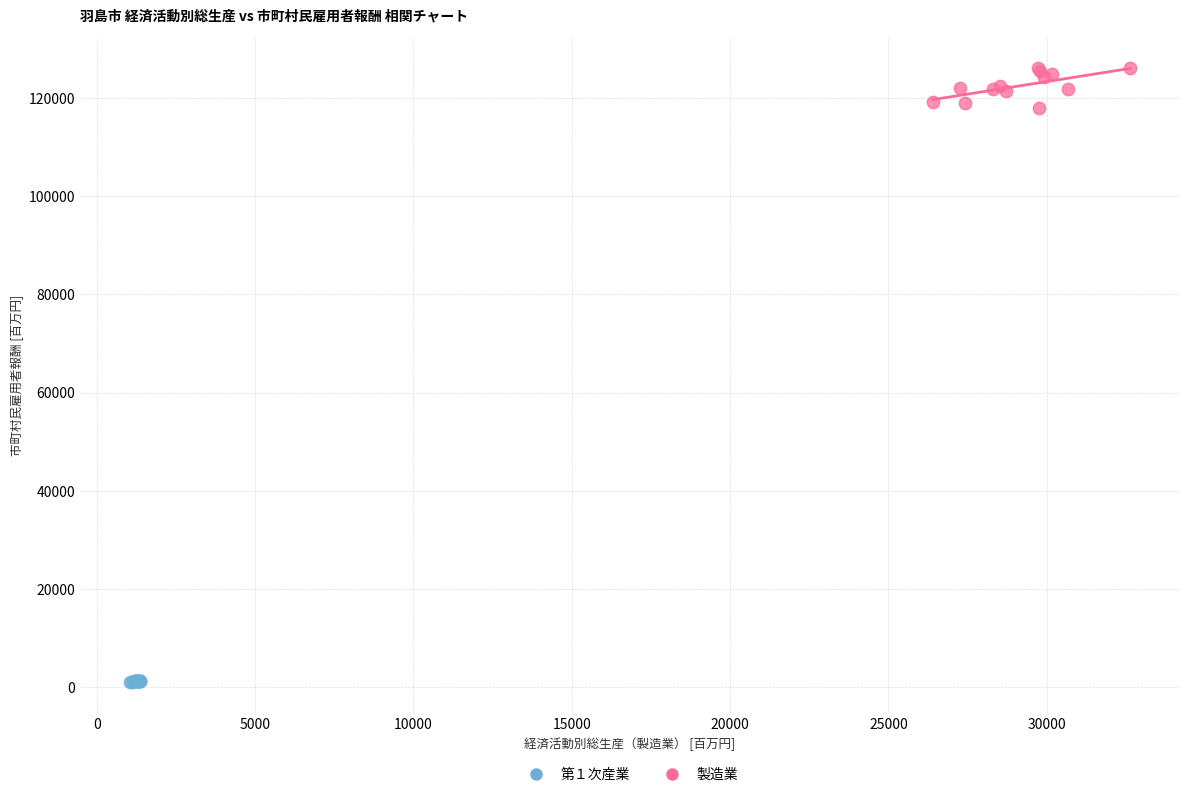

Which series contains the highest Y value?

製造業